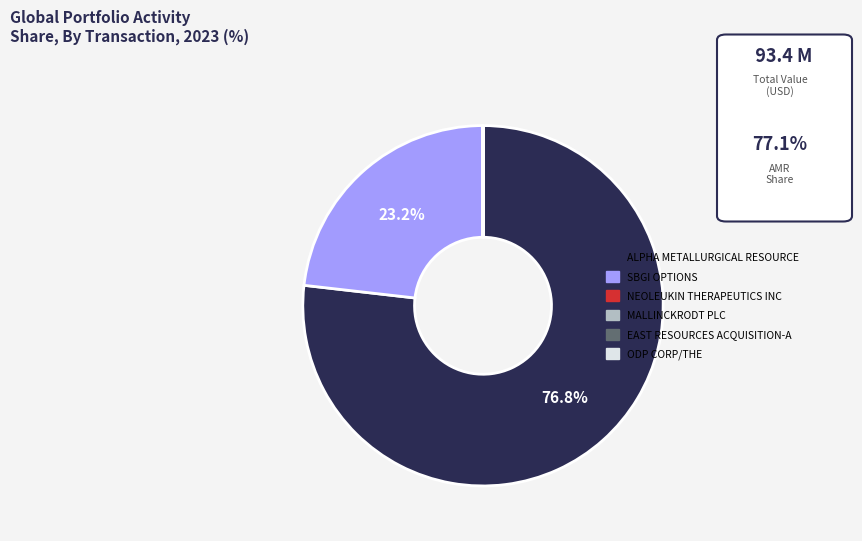

What is the majority slice?

ALPHA METALLURGICAL RESOURCE